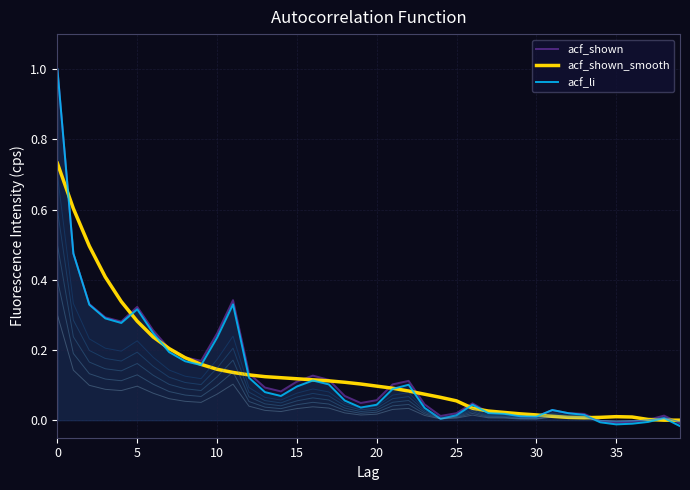

The value of acf_shown at 17 is 0.1. True or false?

True